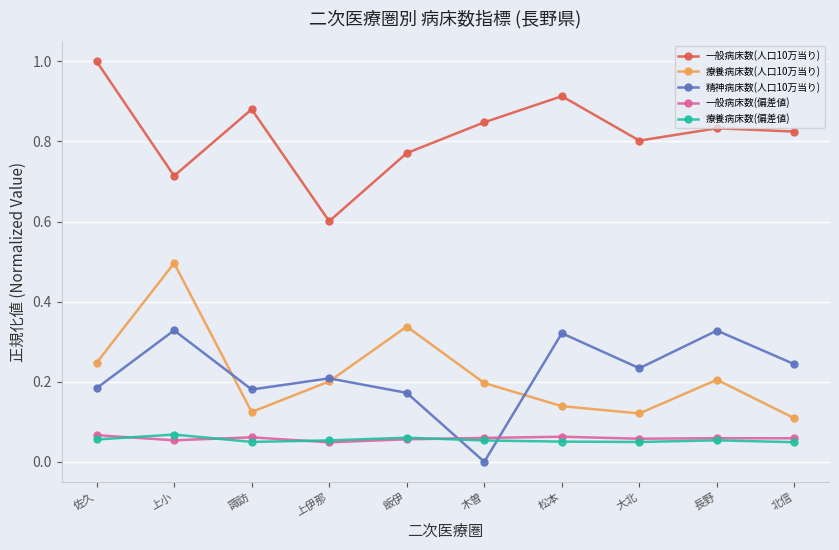

Which series has the largest total across all categories?

一般病床数(人口10万当り)